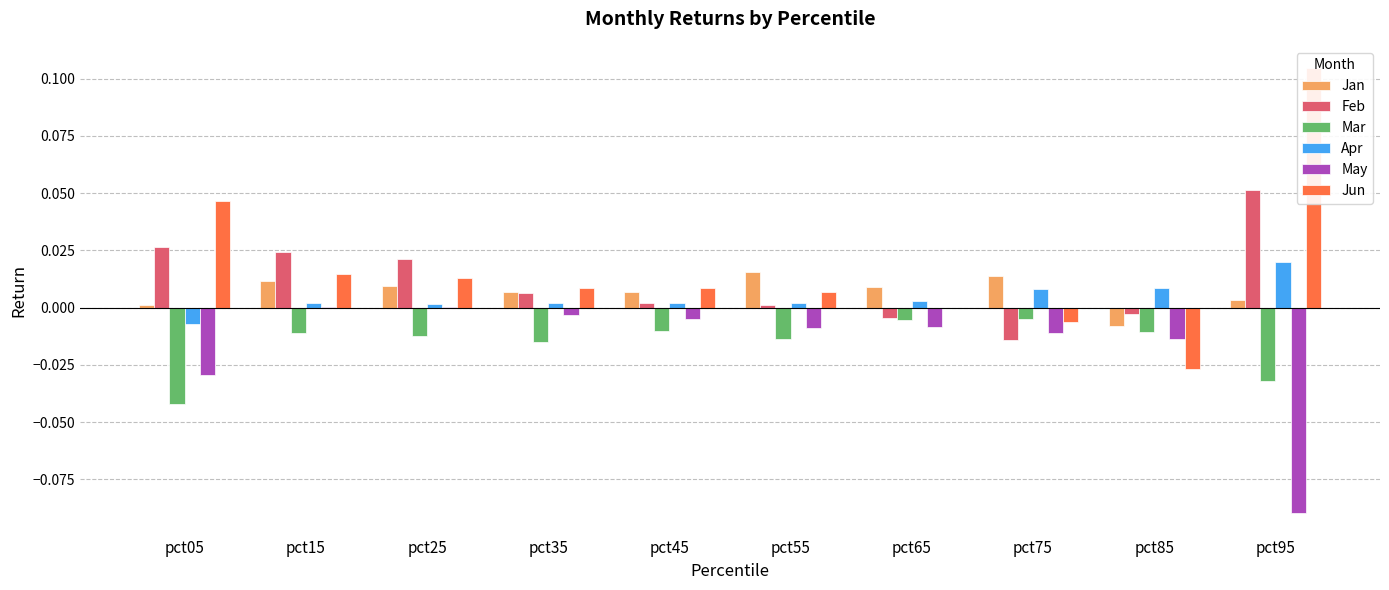

At how many categories does at least one series exceed 0?

10